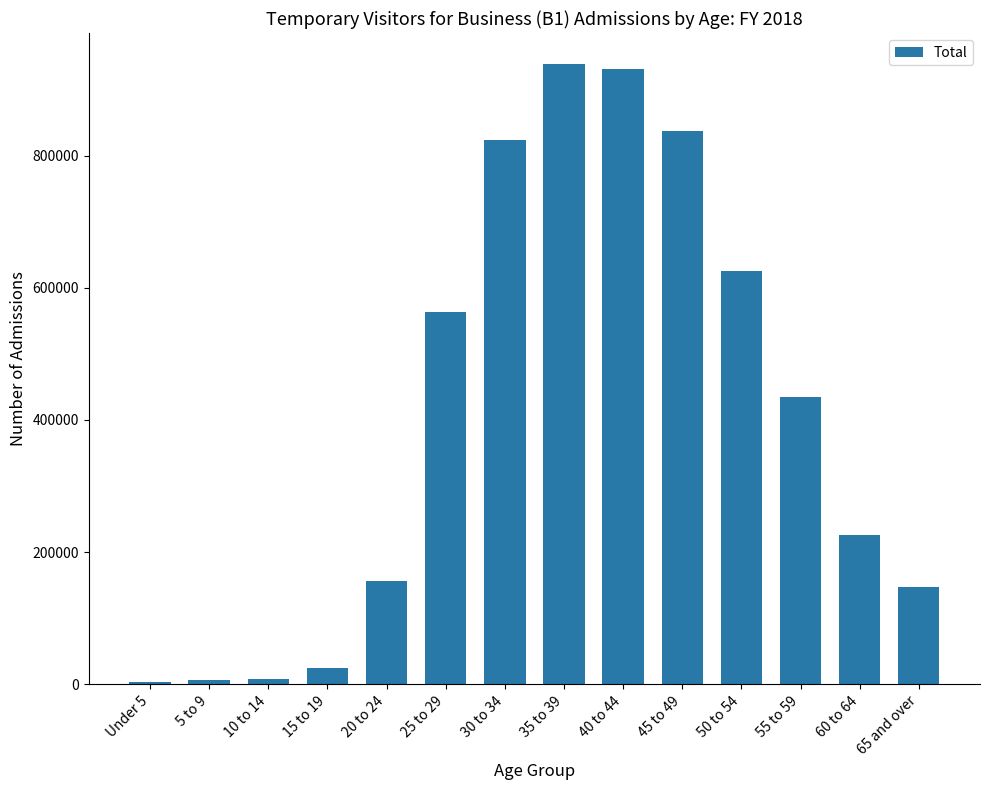

Between 20 to 24 and 5 to 9, which is larger?

20 to 24